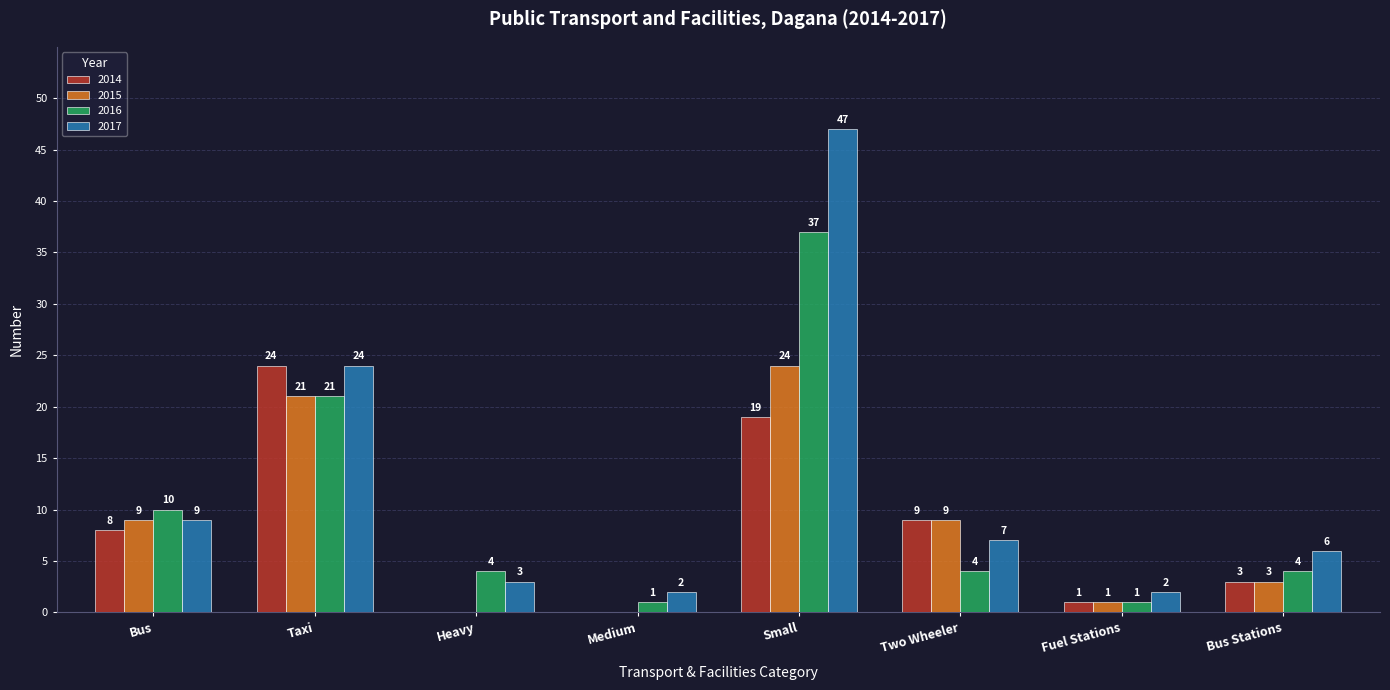

True or false: 2016 has a value of 2 at Heavy.

False